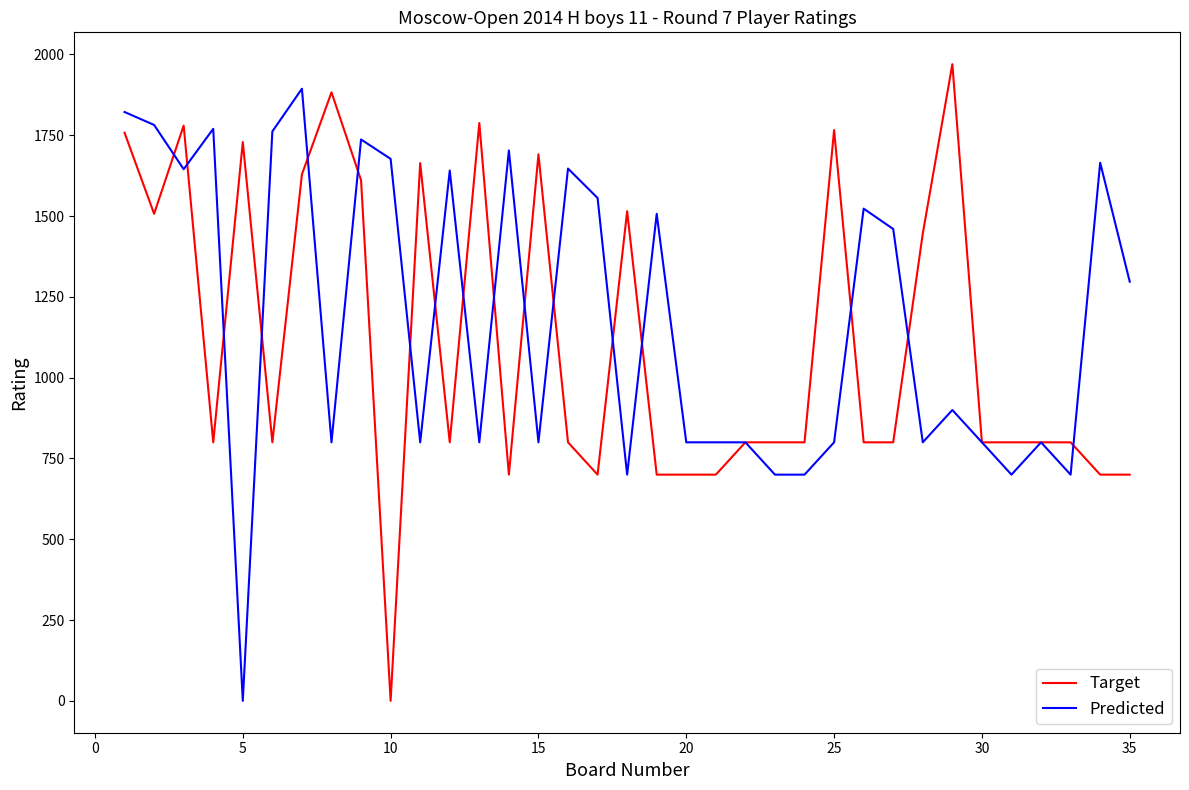

What is the highest value of the Predicted series?

1894